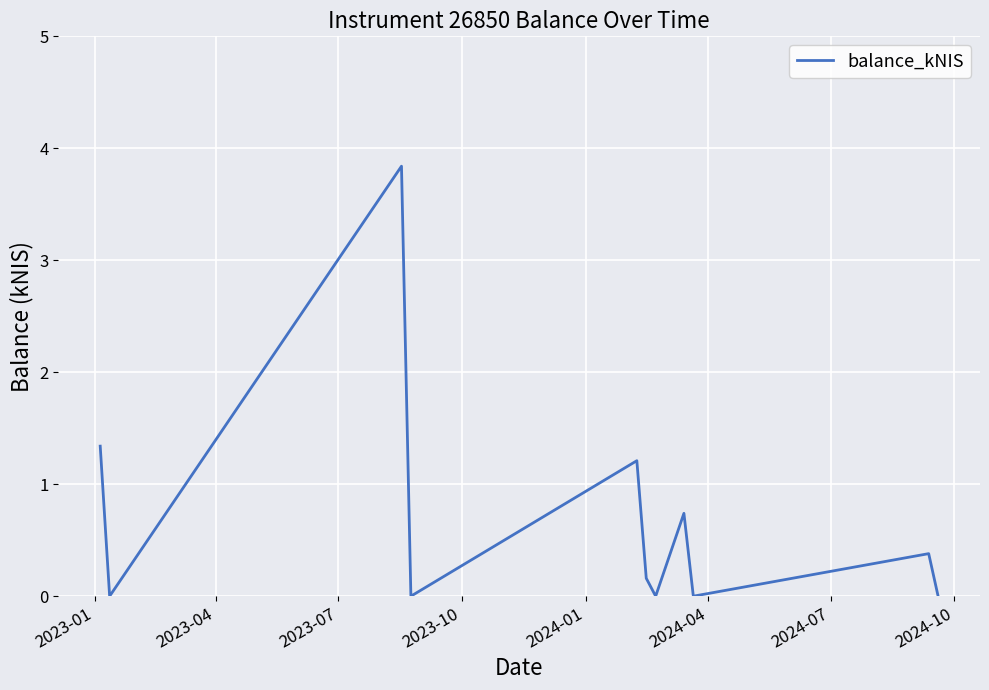

What is the maximum value shown in the chart?

3.8